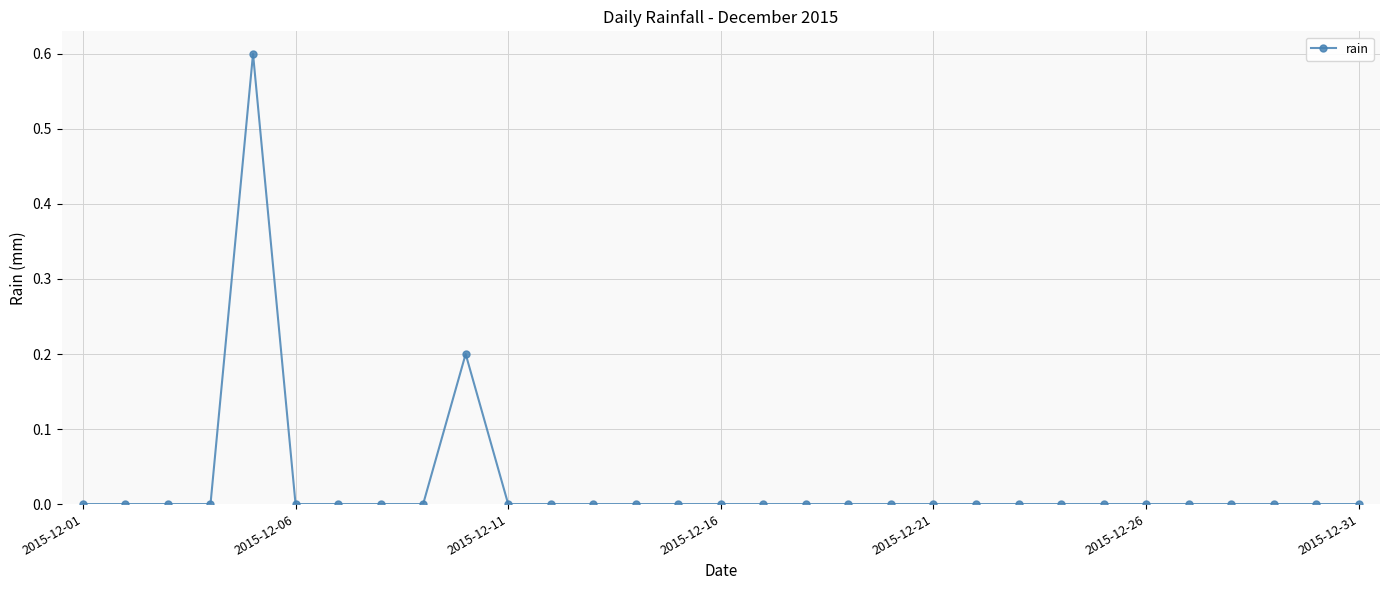

What is the greatest value displayed?

0.6